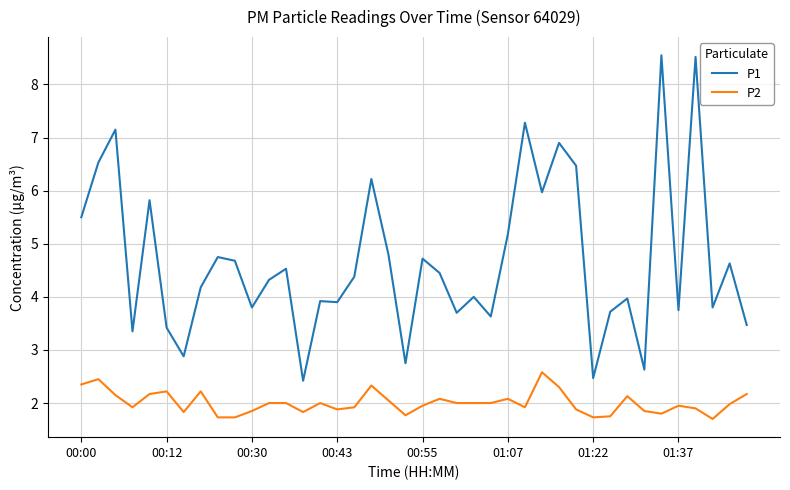

Which series has the widest spread of values?

P1